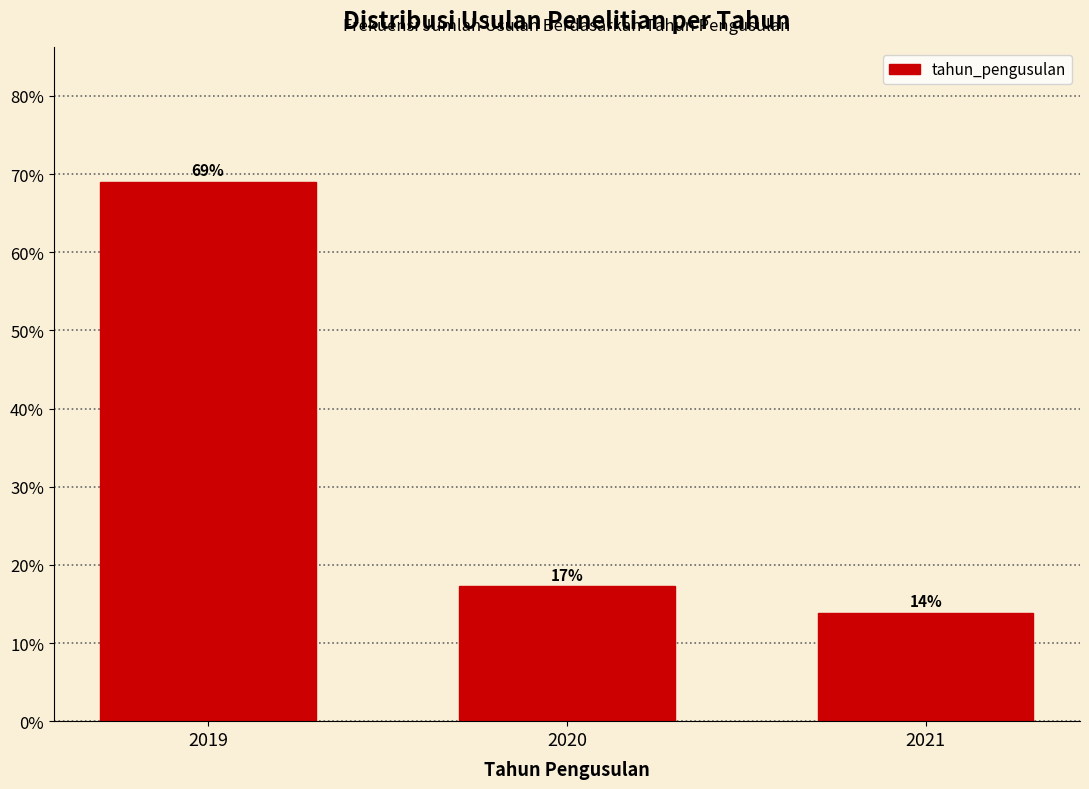

Are the bars horizontal?

No